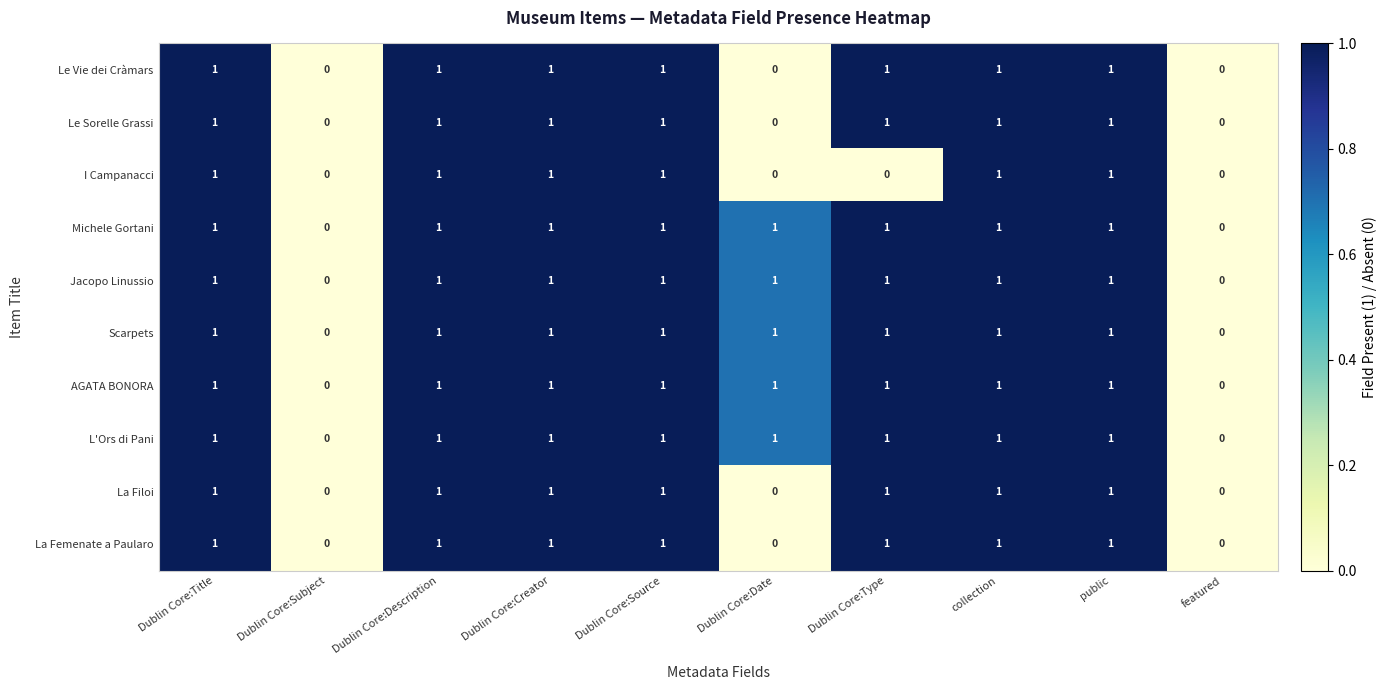

What is the total value across all series at collection?

10